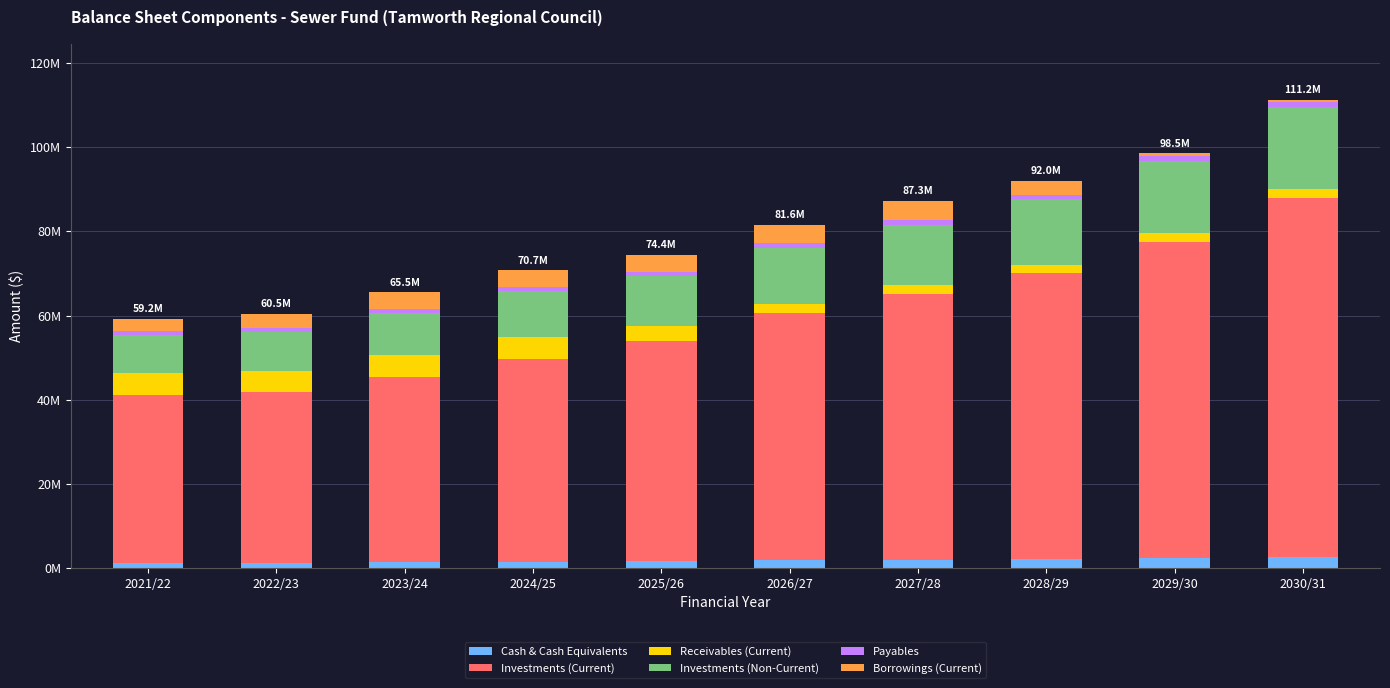

Does the chart contain stacked bars?

Yes